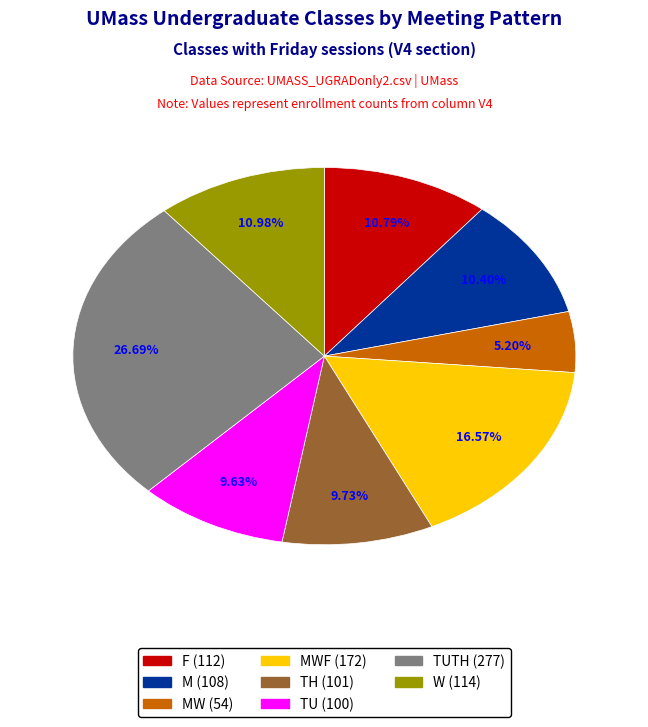

Is there a majority slice in this chart?

No